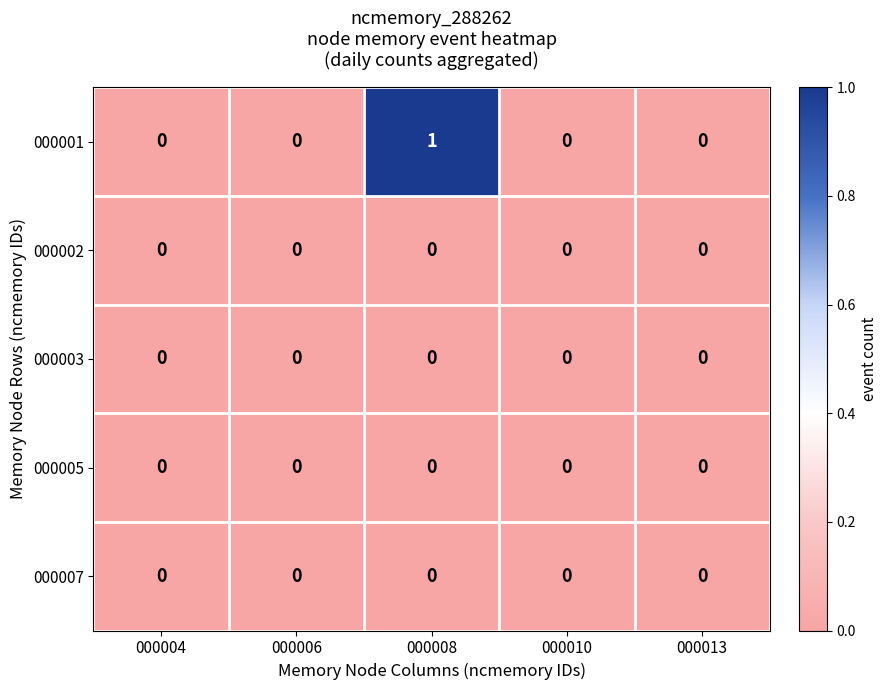

Count the 000001 values in the range 0 to 1.

5